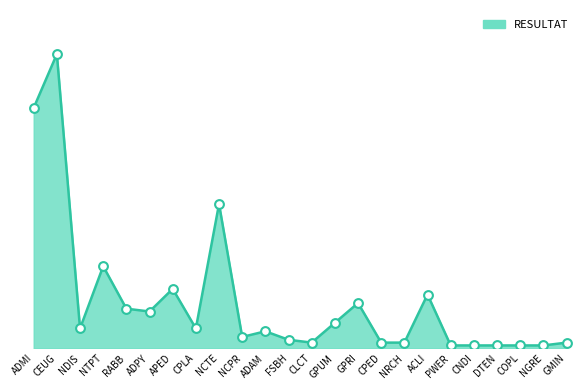

Between NCPR and NCTE, which is larger?

NCTE